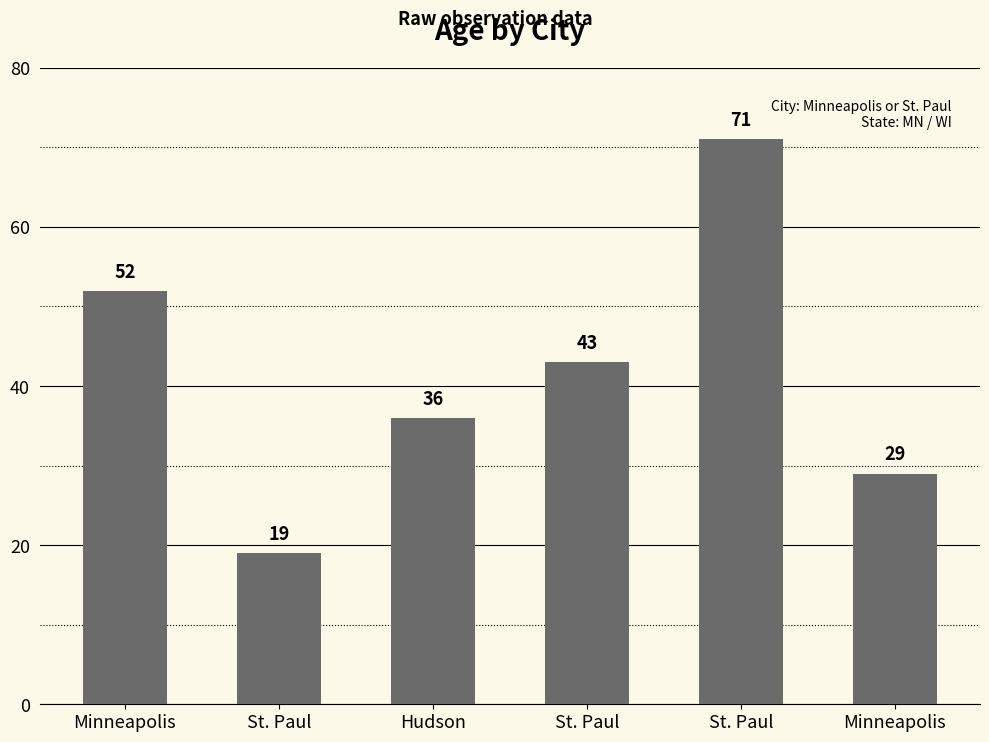

Are the bars horizontal?

No